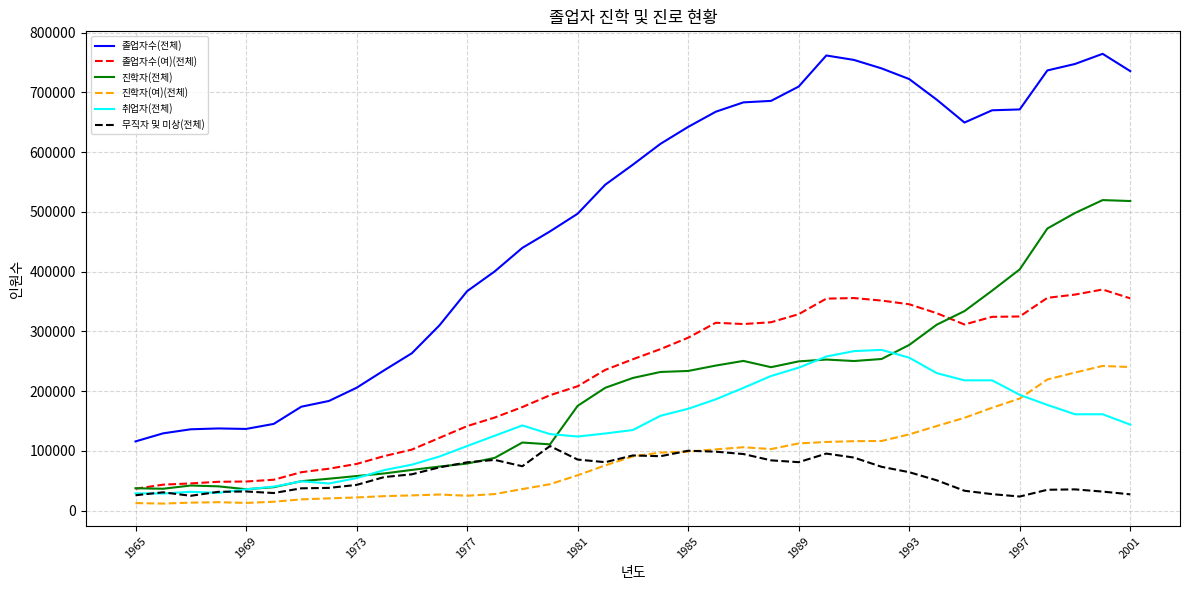

True or false: 무직자 및 미상(전체) has more than 1 points higher than both neighbors.

True